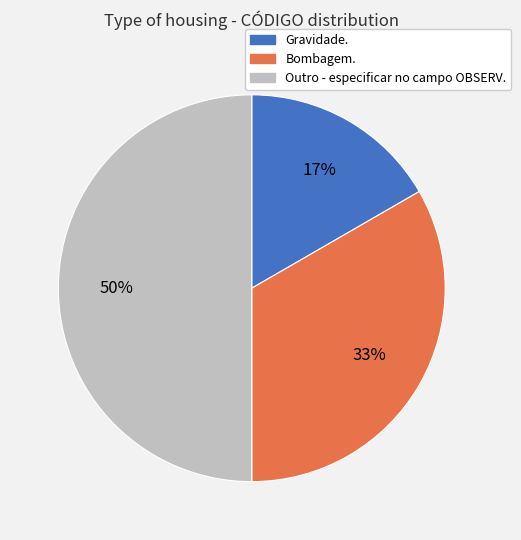

Is Bombagem. the majority of the pie?

No